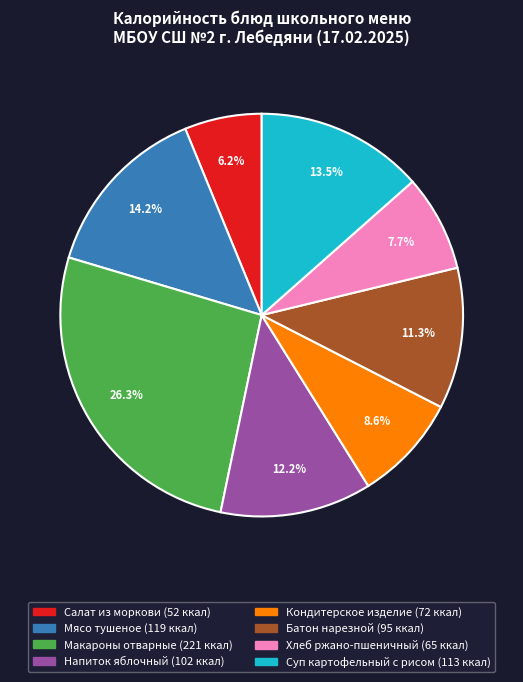

Rank the categories by value from highest to lowest.

Макароны отварные, Мясо тушеное, Суп картофельный с рисом, Напиток яблочный, Батон нарезной, Кондитерское изделие, Хлеб ржано-пшеничный, Салат из моркови